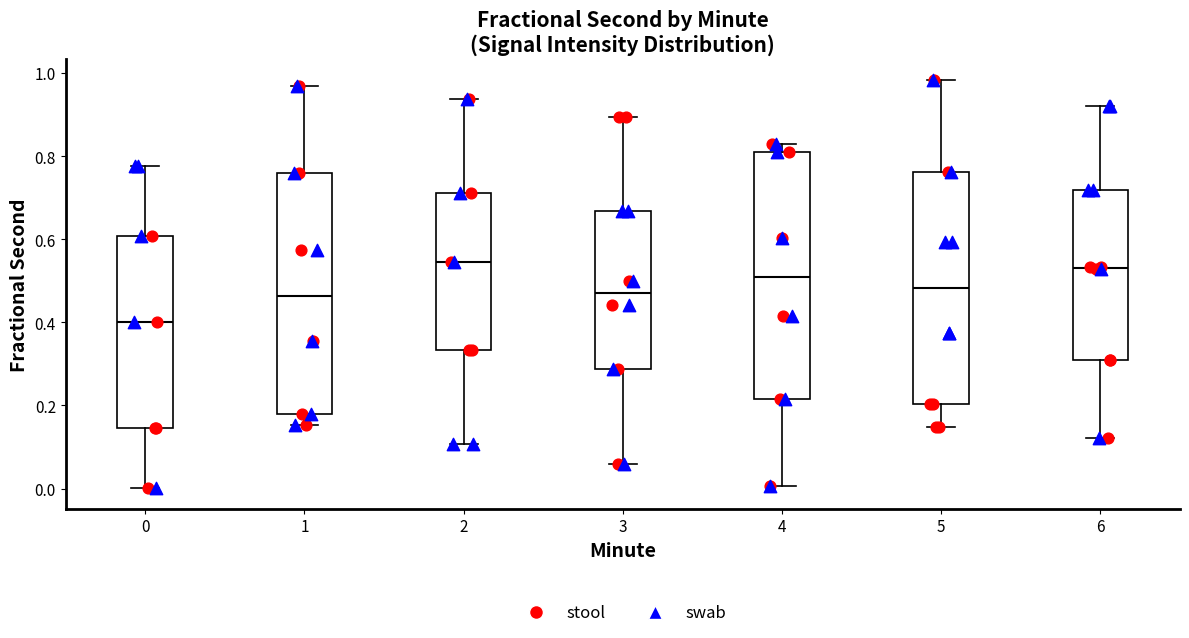

Which box's median line is the lowest?

0